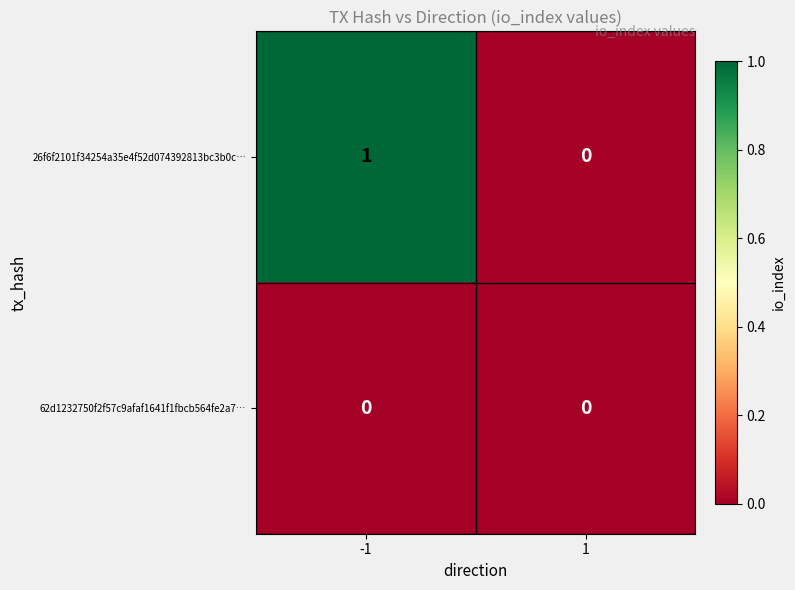

Which series has the largest total across all categories?

26f6f2101f34254a35e4f52d074392813bc3b0c…